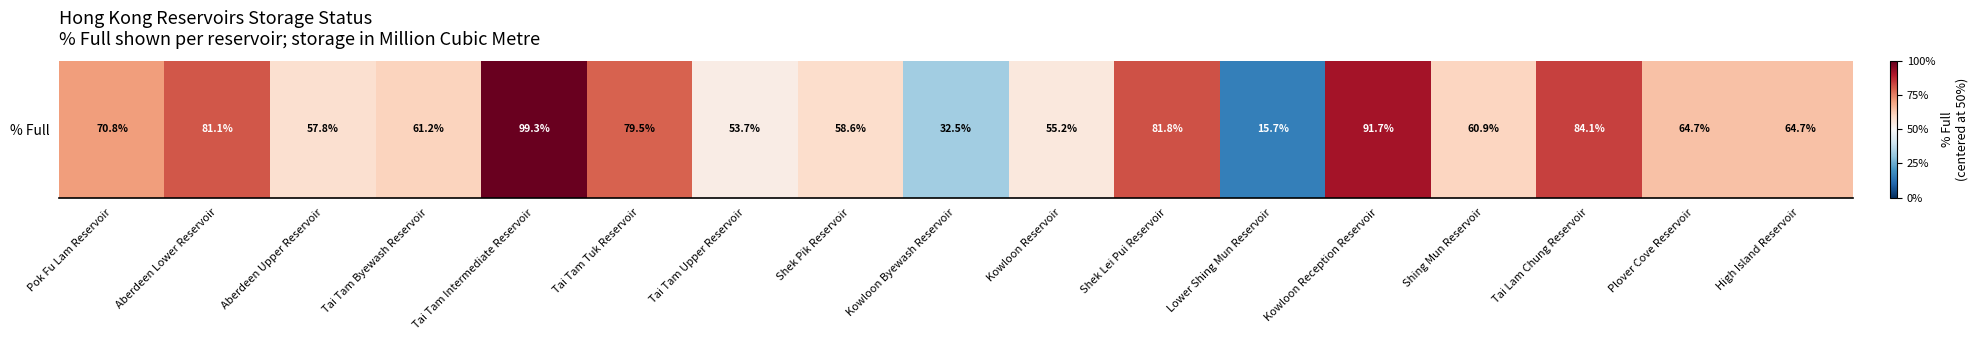

What is the sum of the values at Kowloon Reception Reservoir and Tai Tam Tuk Reservoir?

1.4